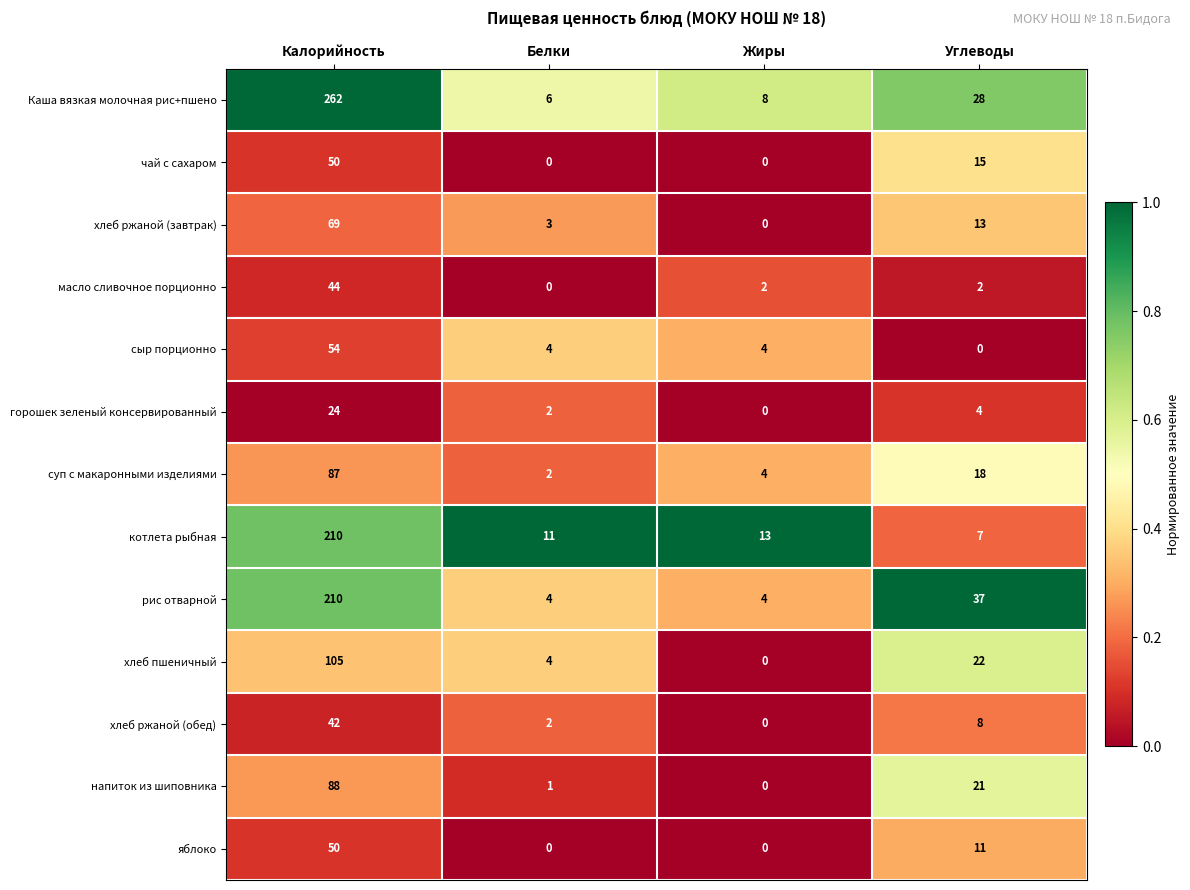

At which category is the sum across all series the highest?

Калорийность